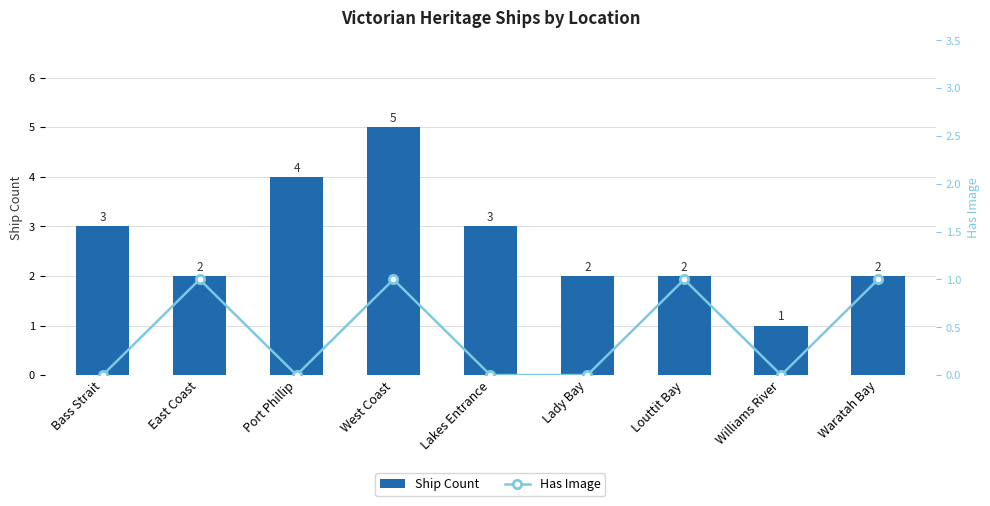

What is the total value across all series at Williams River?

1